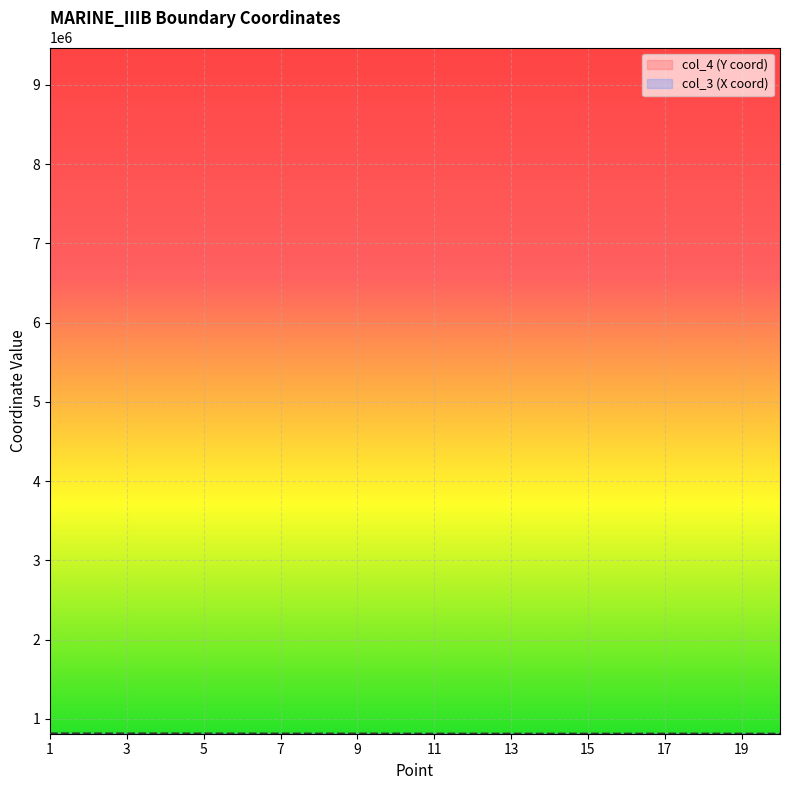

True or false: col_3 and col_4 cross at least once.

False